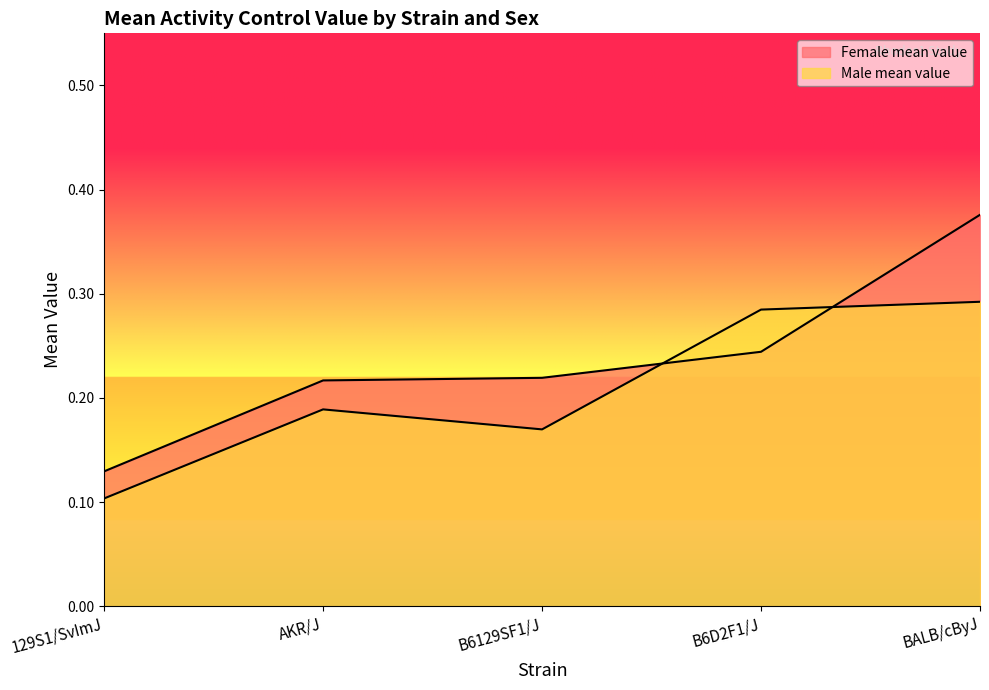

What is the difference between the maximum and minimum values in the Female mean value series?

0.2